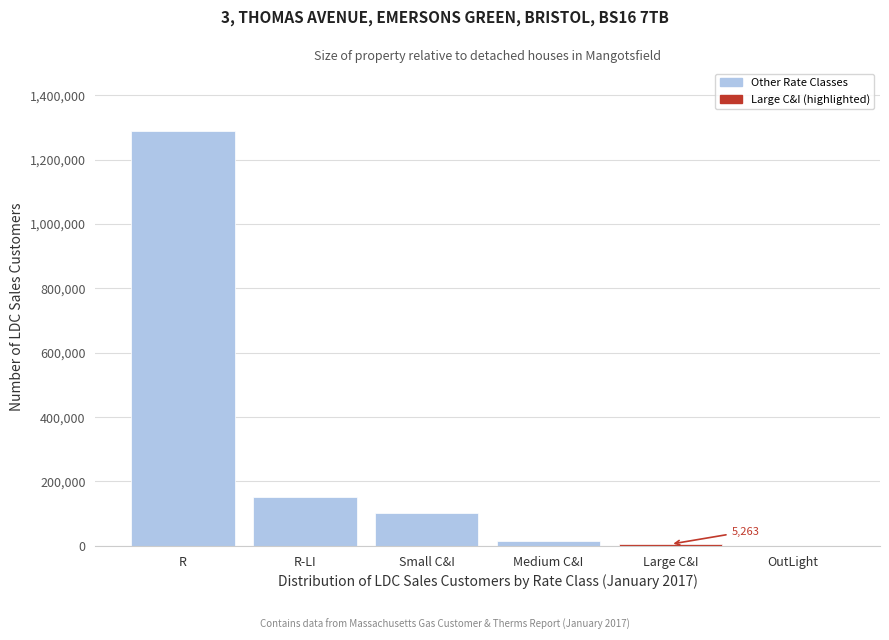

The value at OutLight is 0. True or false?

True